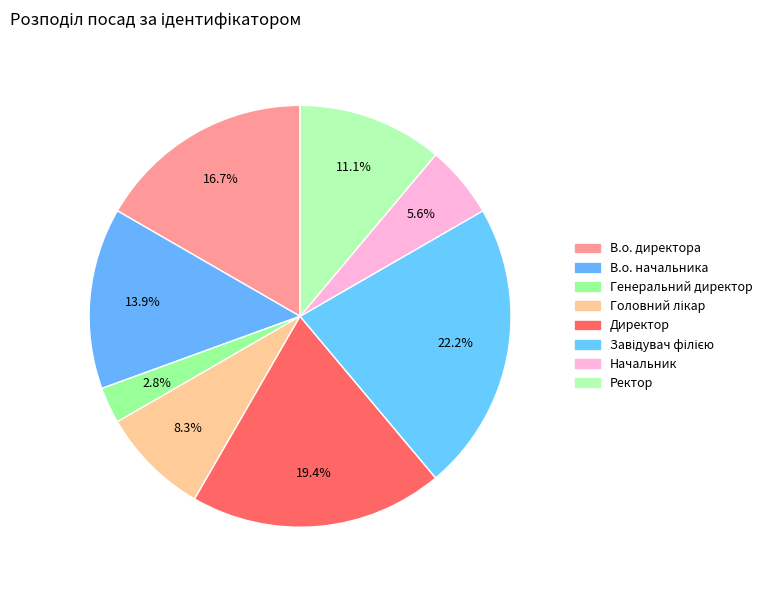

To the nearest percent, what is the combined percentage of Генеральний директор and В.о. начальника?

17%